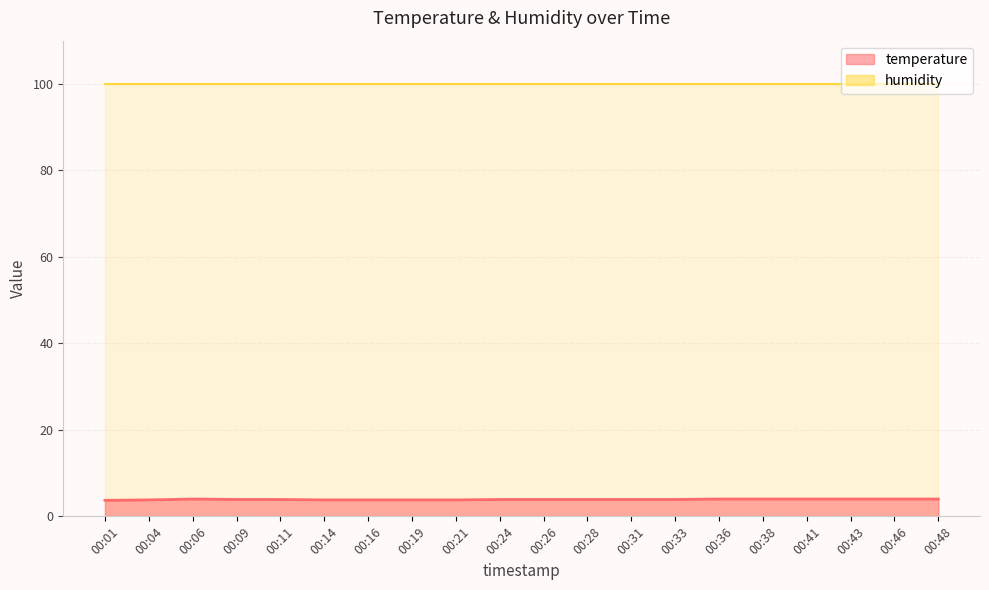

What is the minimum value shown in the chart?

3.7